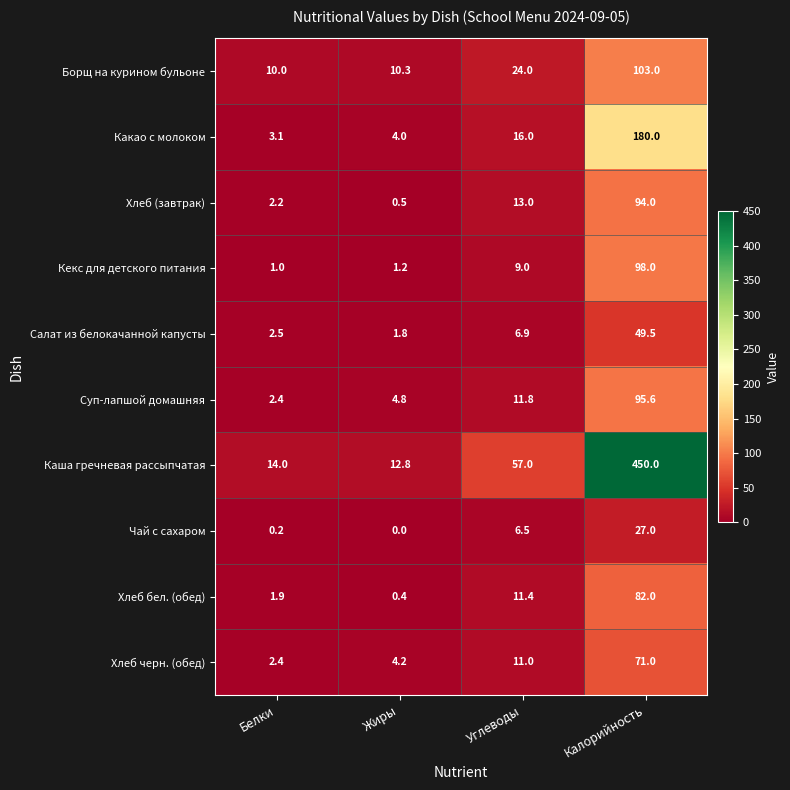

Which series has the widest spread of values?

Каша гречневая рассыпчатая